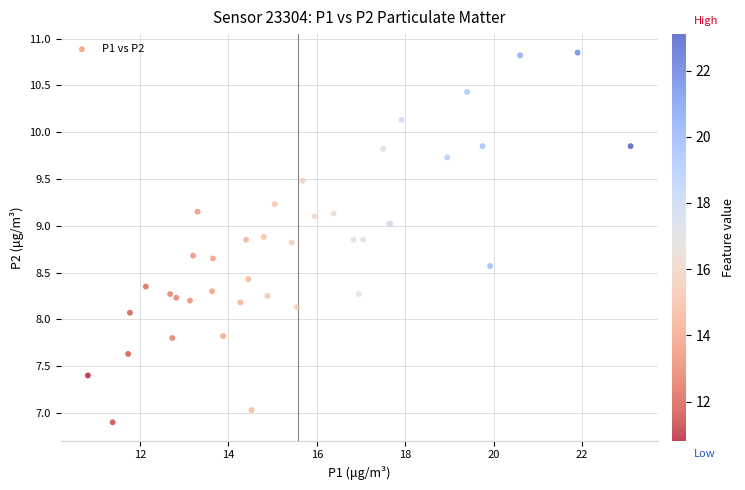

What Y value in the scatter plot is closest to 8?

8.1